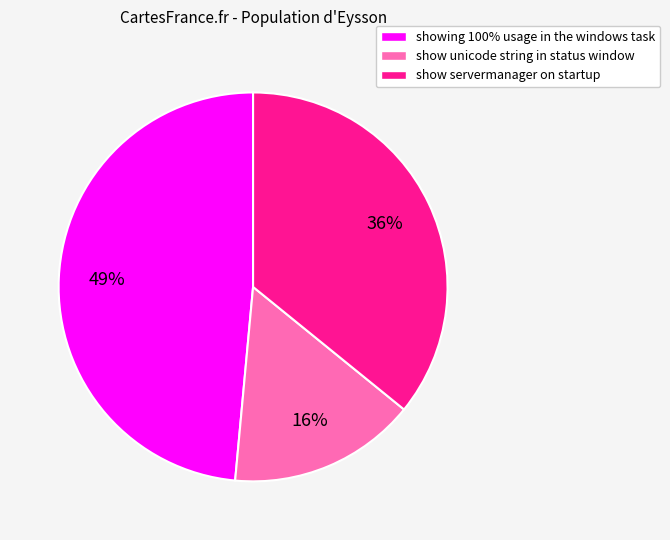

Between showing 100% usage in the windows task and show servermanager on startup, which is larger?

showing 100% usage in the windows task